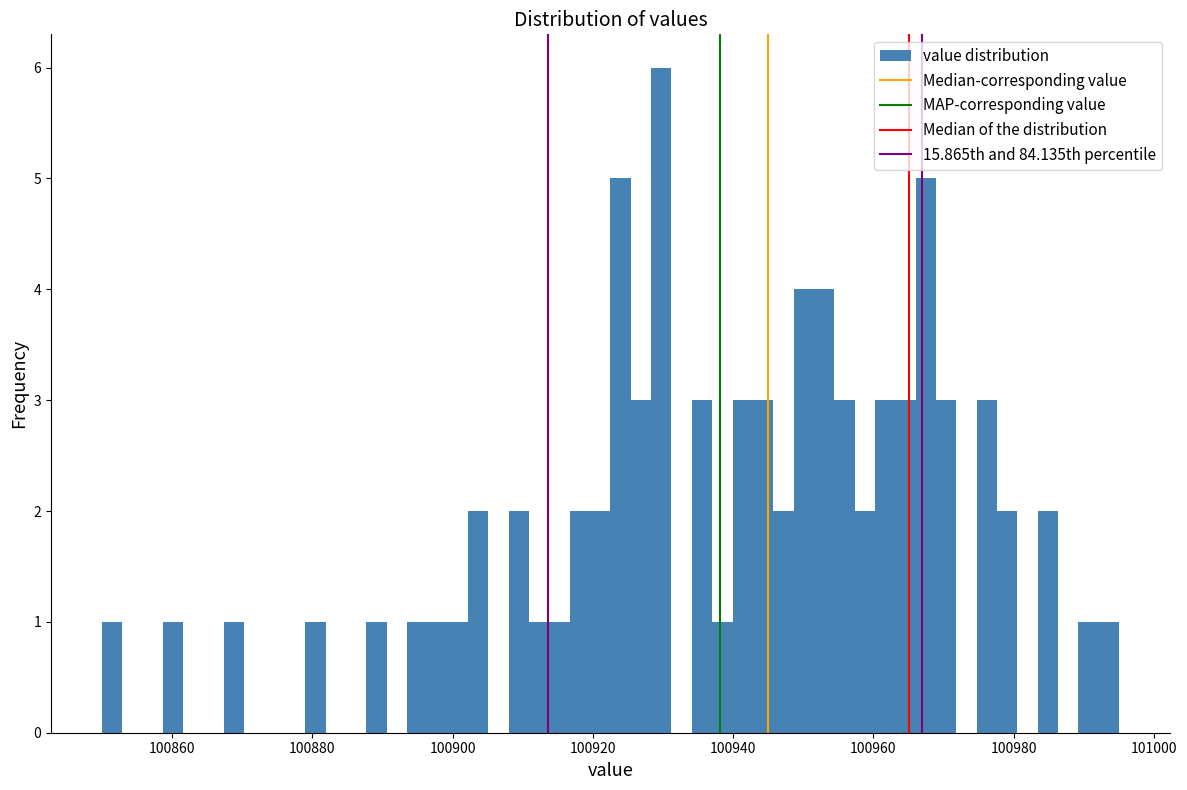

Around what value on the x-axis is the tallest bar? Give the approximate position of its centre, as read against the axis.

100930